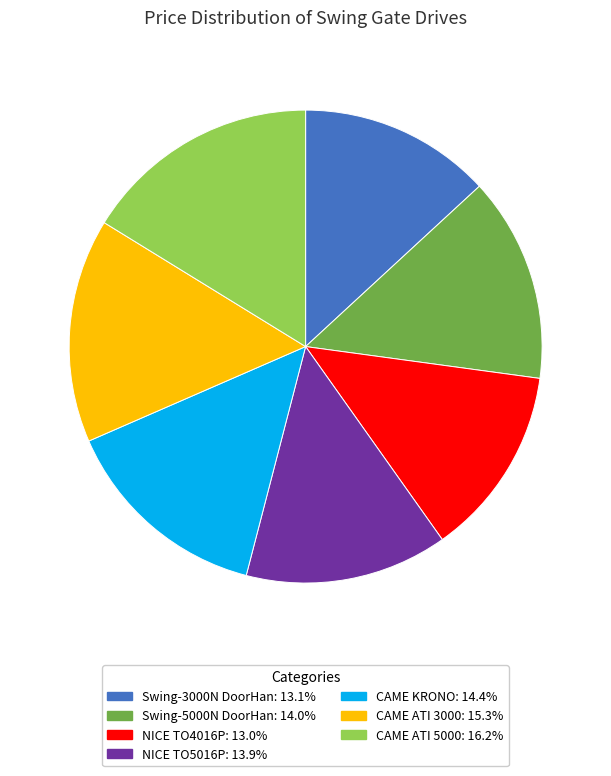

Which category has the biggest portion of the pie?

CAME ATI 5000